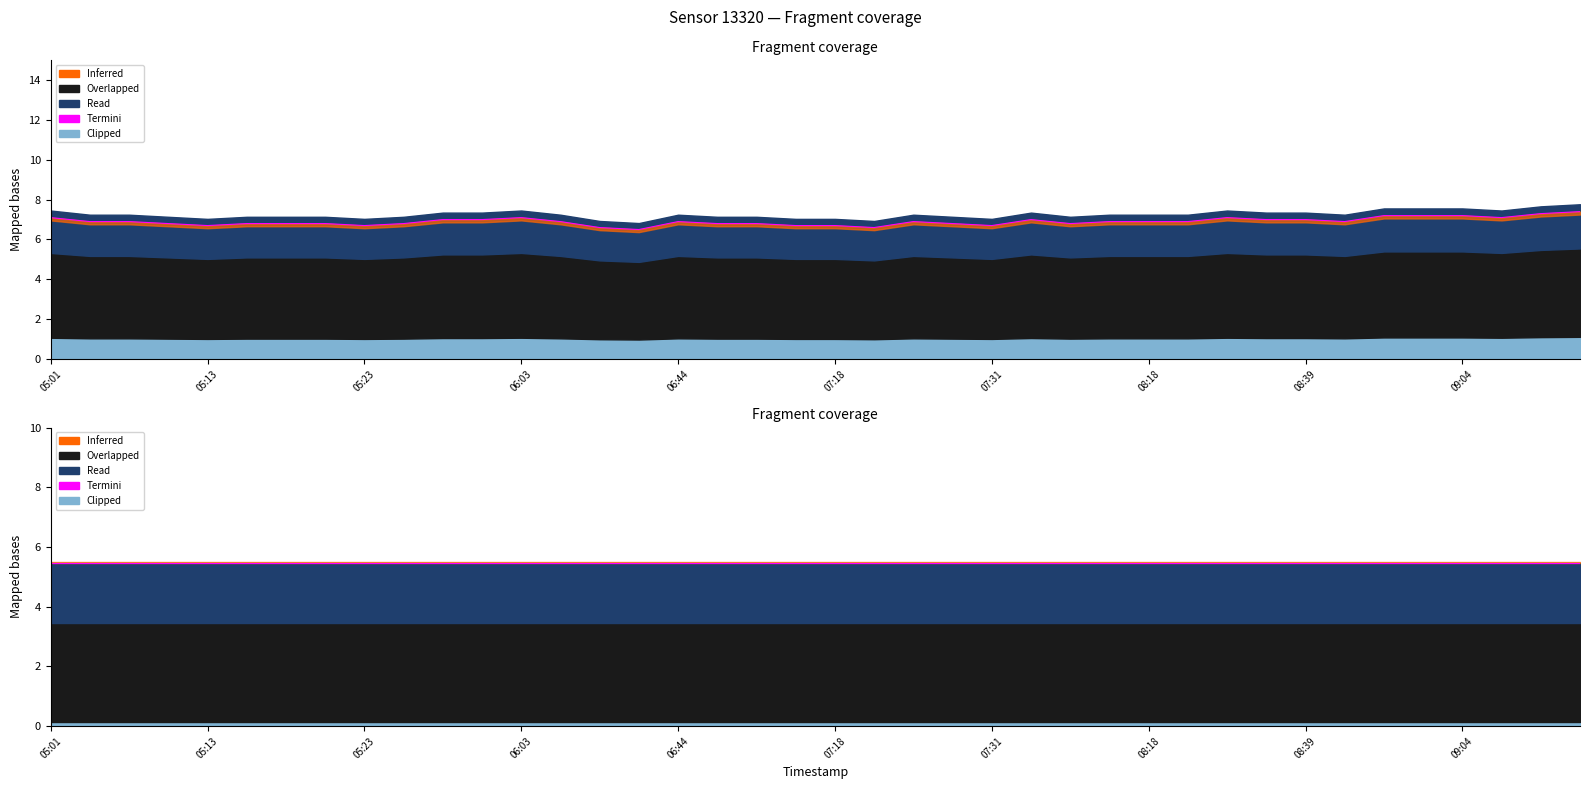

What is the change in value from 05:33 to 08:20?

-0.1